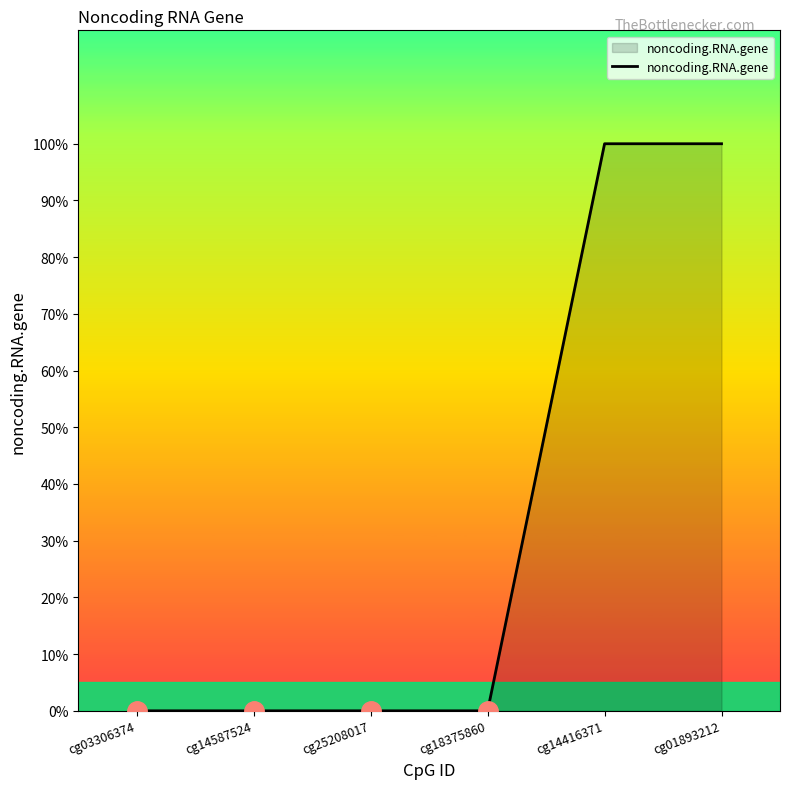

Is this an area chart (filled region under the line)?

Yes